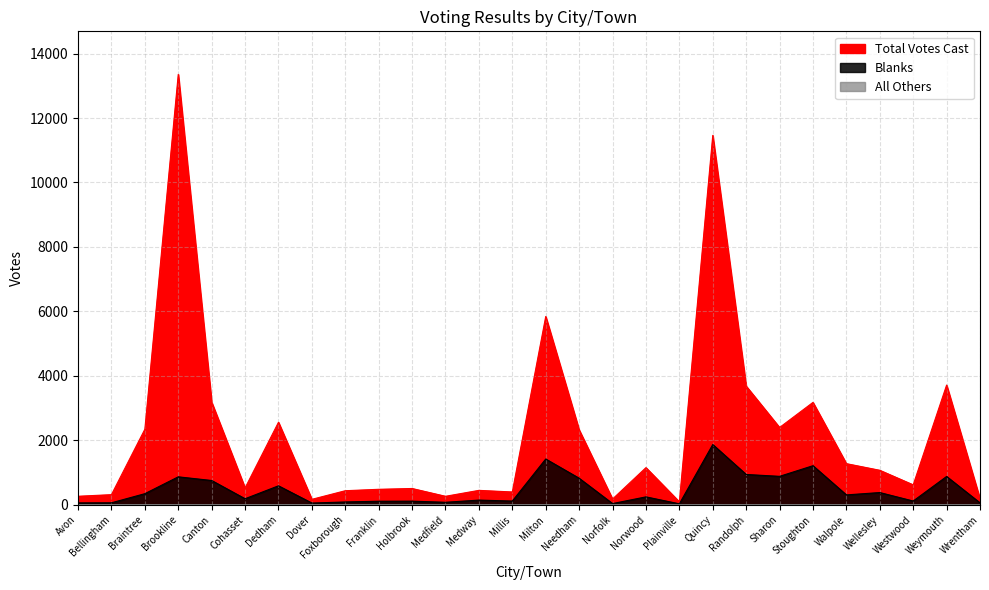

True or false: Blanks and All Others intersect in this chart.

False